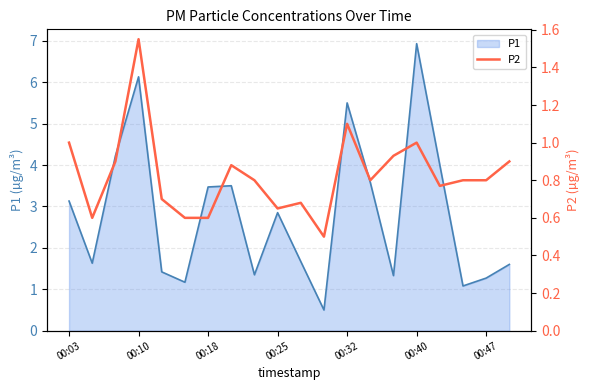

At which label does P1 reach its peak?

00:40